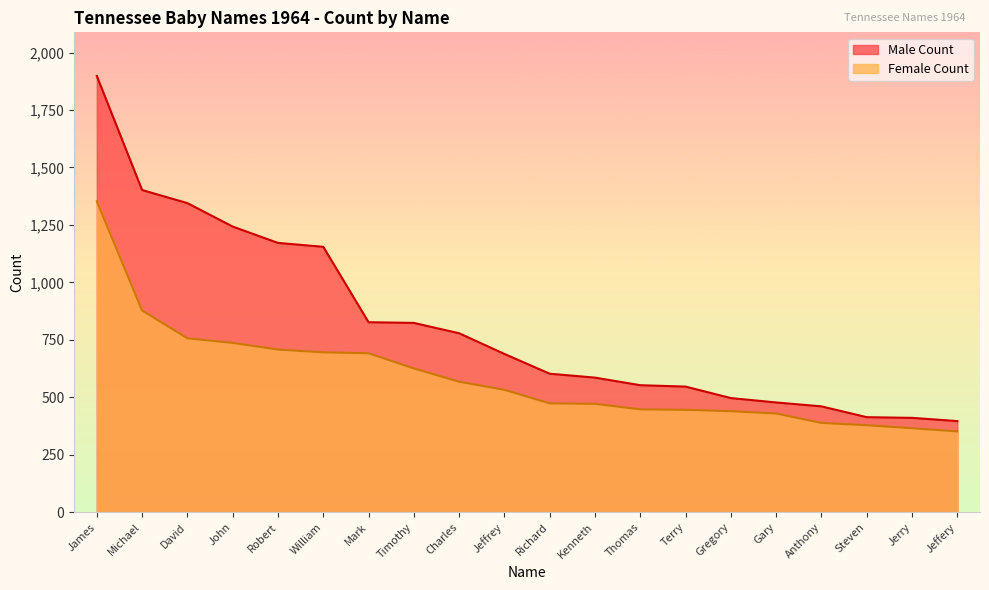

Is it true that Male Count equals 866 at Michael?

False